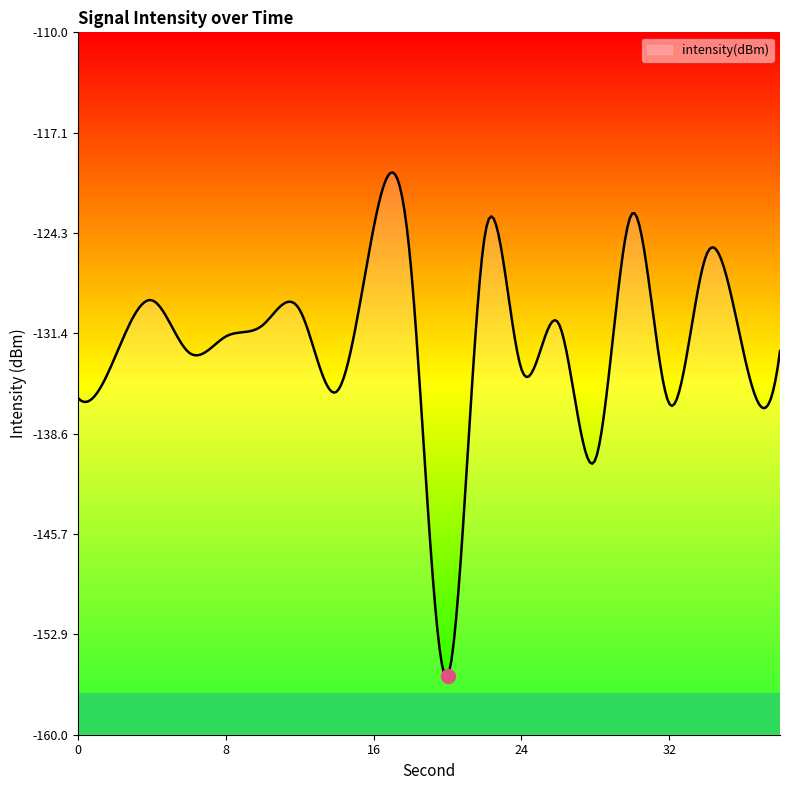

Reading left to right, transcribe all the data shown in this chart.

0=-136.0	2=-133.1	4=-129.1	6=-132.8	8=-131.6	10=-130.8	12=-129.8	14=-135.6	16=-123.9	18=-126.5	20=-155.8	22=-124.6	24=-134.0	26=-130.7	28=-140.4	30=-122.9	32=-136.4	34=-125.9	36=-132.6	38=-132.7